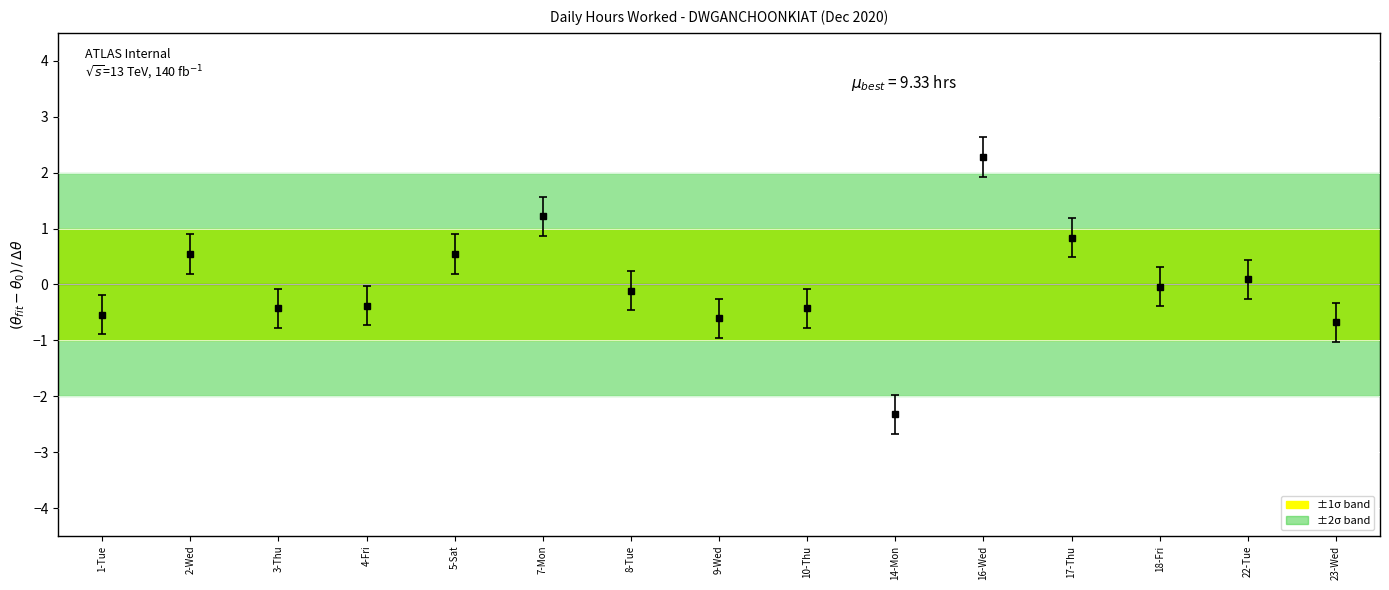

What is the difference between the maximum and minimum values?

4.6